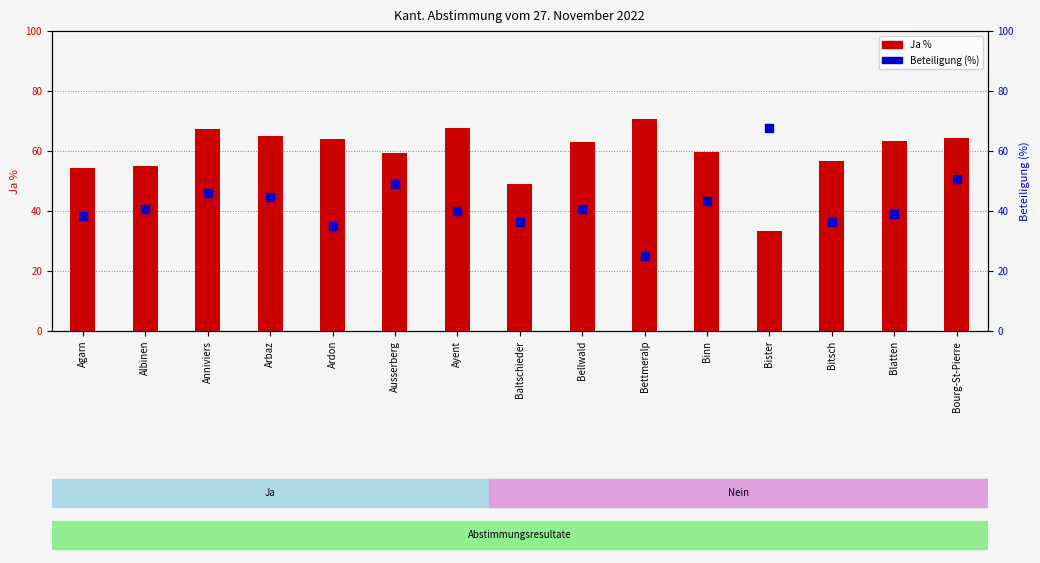

What are all the series names shown in the legend?

Ja %, Beteiligung (%)